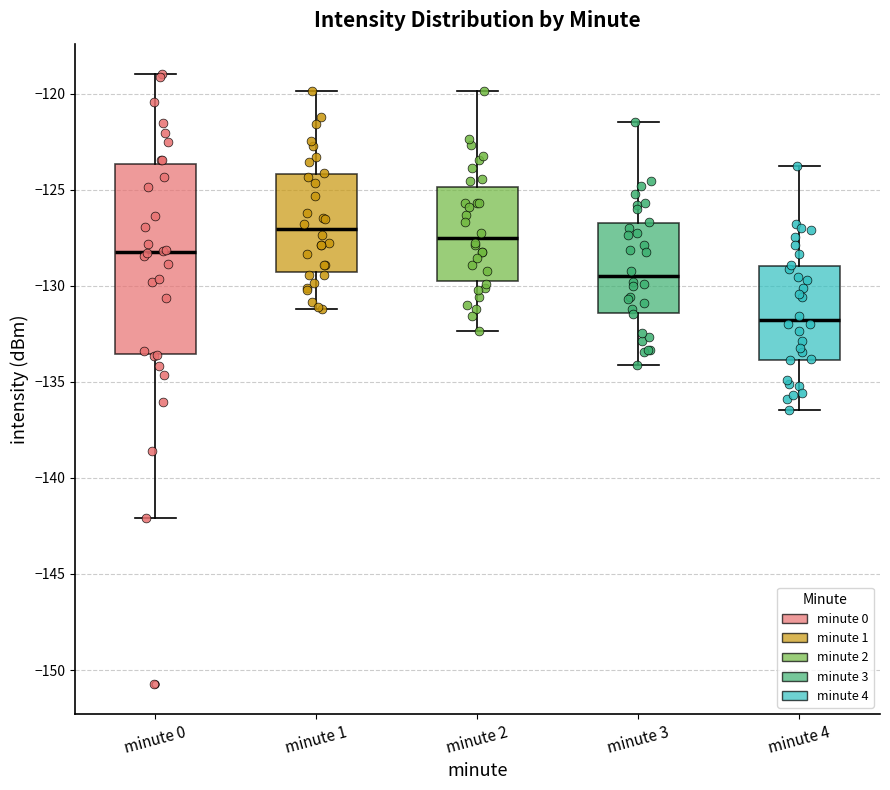

Reading left to right, transcribe this box plot: for each box, give where its median line is, the range the box spans, and where its two whiskers end, as read against the y-axis. The values are not printed on the chart, so give them approximately, as read against the axis.

minute 0: median -128.5, box -133.5 to -123.5, whiskers -142.0 to -119.0
minute 1: median -127.0, box -129.5 to -124.0, whiskers -131.0 to -120.0
minute 2: median -127.5, box -129.5 to -125.0, whiskers -132.5 to -120.0
minute 3: median -129.5, box -131.5 to -127.0, whiskers -134.0 to -121.5
minute 4: median -132.0, box -134.0 to -129.0, whiskers -136.5 to -124.0